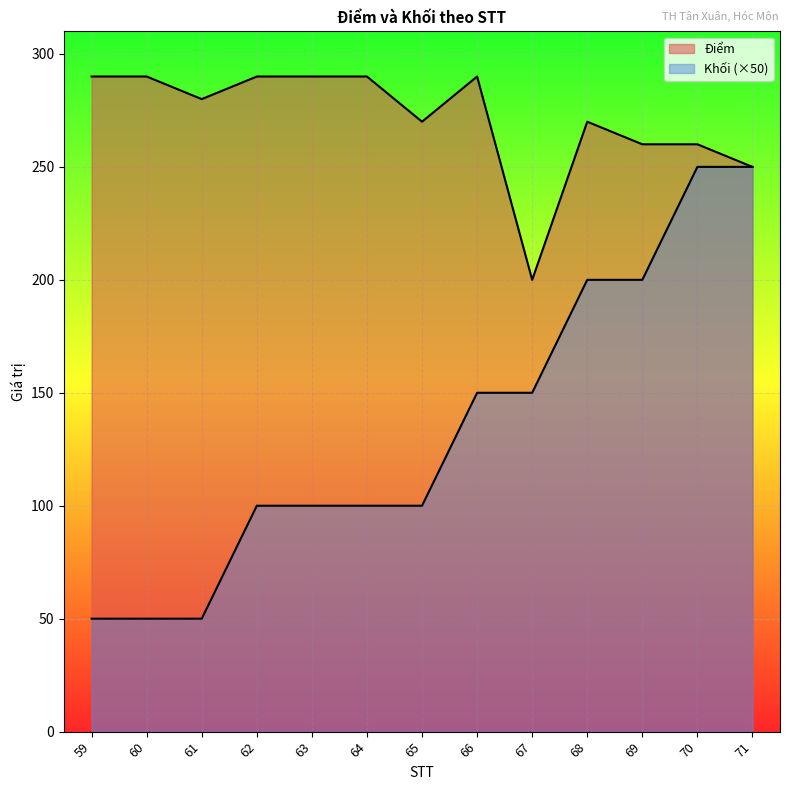

Does the chart display data point markers on the line(s)?

No